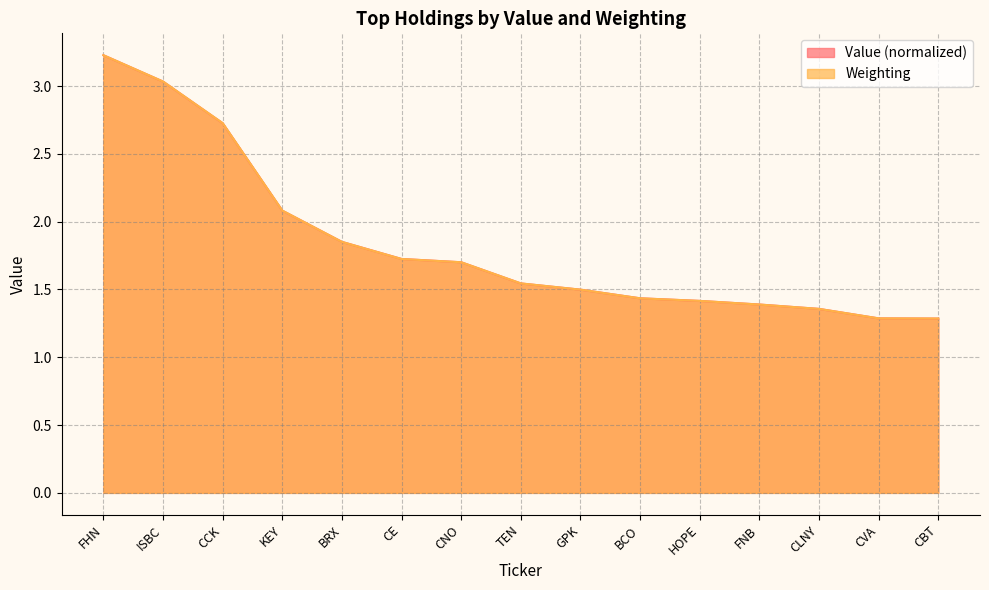

Rank the series by their average value, from lowest to highest.

Value, Weighting